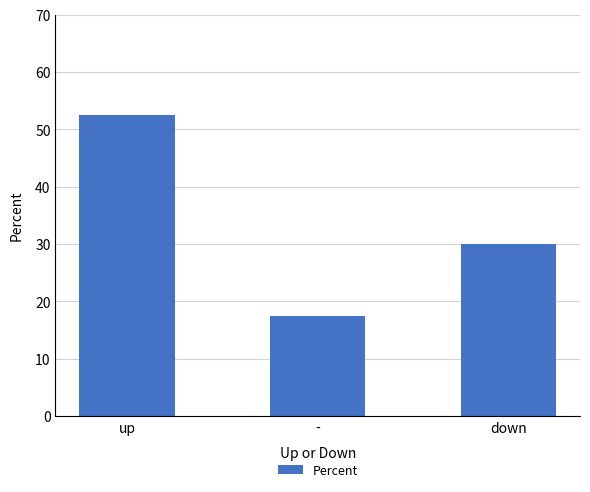

What is the label of the 1st bar from the right?

down